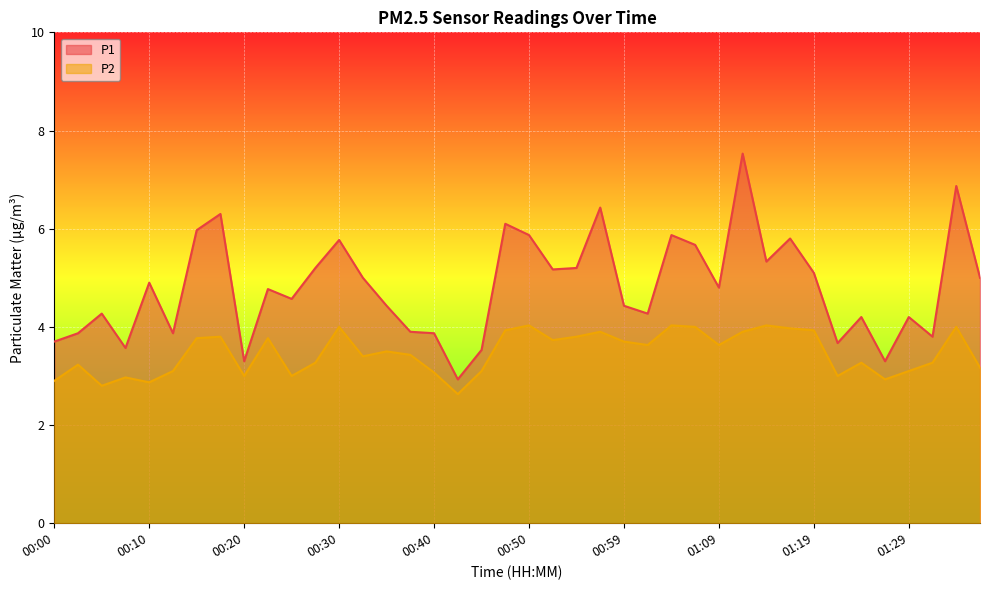

What are all the series names shown in the legend?

P1, P2